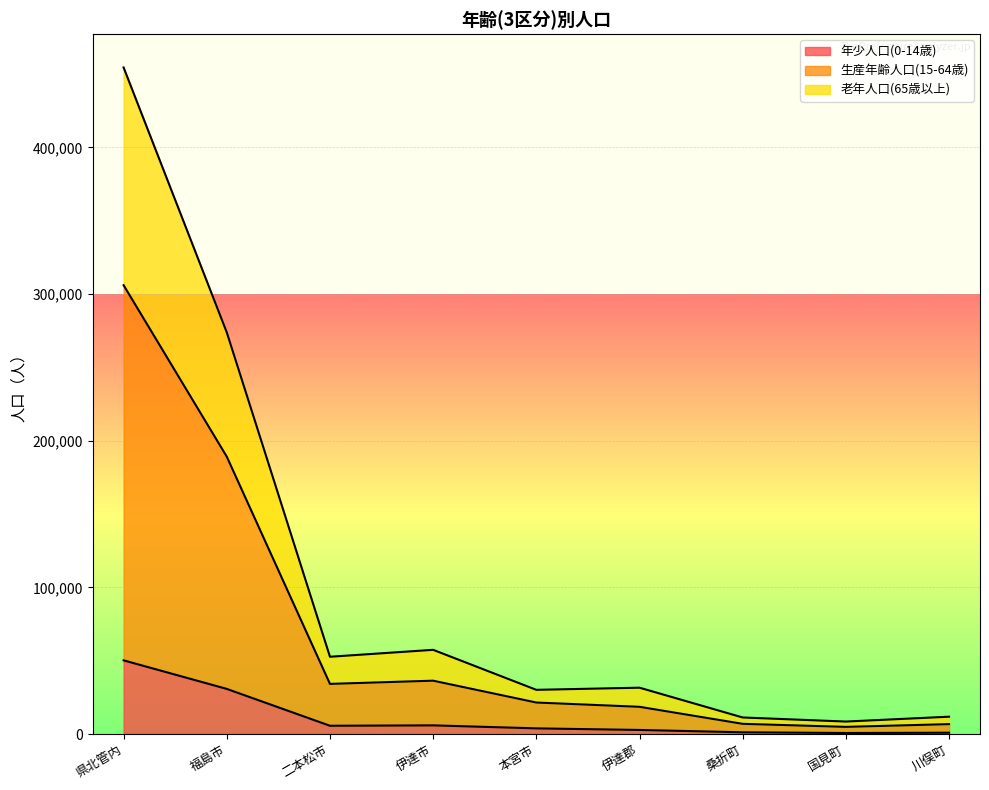

Reading left to right, list all the values displayed in this chart.

年少人口(0-14歳): 県北管内=50240	福島市=30766	二本松市=5631	伊達市=5900	本宮市=3857	伊達郡=2772	桑折町=1178	国見町=699	川俣町=895
生産年齢人口(15-64歳): 県北管内=306063	福島市=189141	二本松市=34180	伊達市=36368	本宮市=21475	伊達郡=18554	桑折町=6943	国見町=4873	川俣町=6738
老年人口(65歳以上): 県北管内=454544	福島市=273877	二本松市=52694	伊達市=57413	本宮市=30132	伊達郡=31590	桑折町=11280	国見町=8500	川俣町=11810